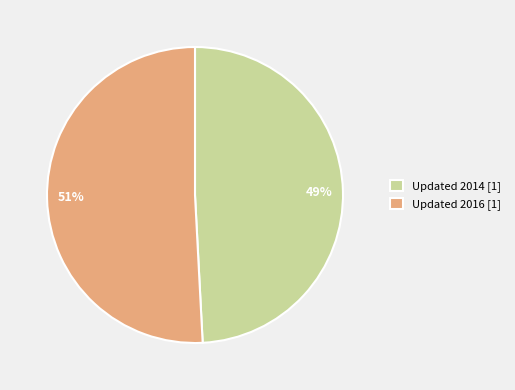

How many segments does this pie chart have?

2